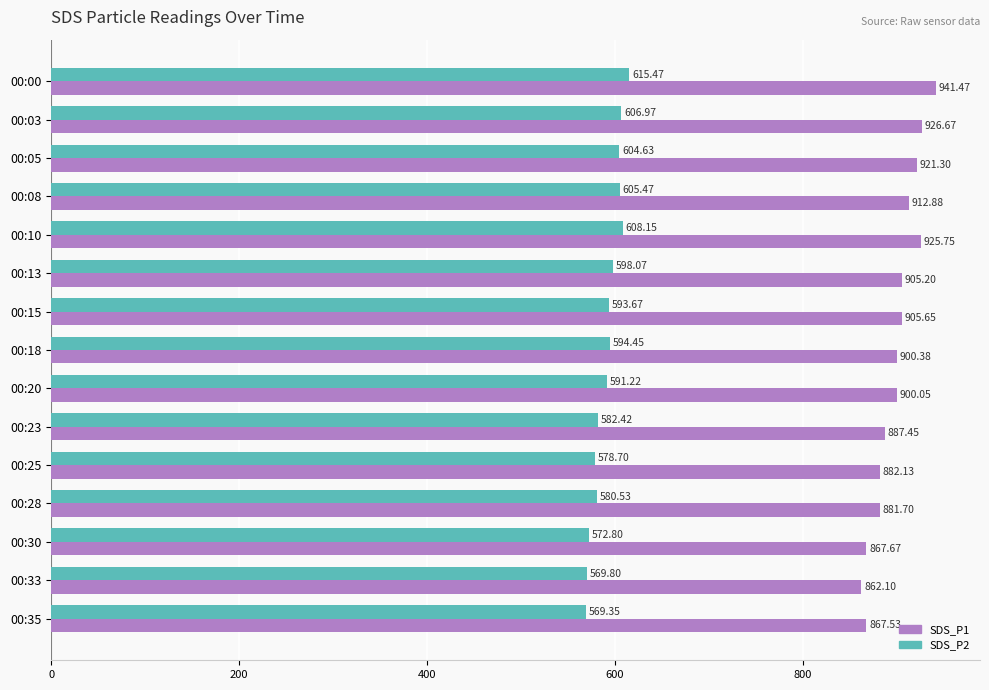

What is the difference between the maximum and second lowest values in the SDS_P2 series?

45.7